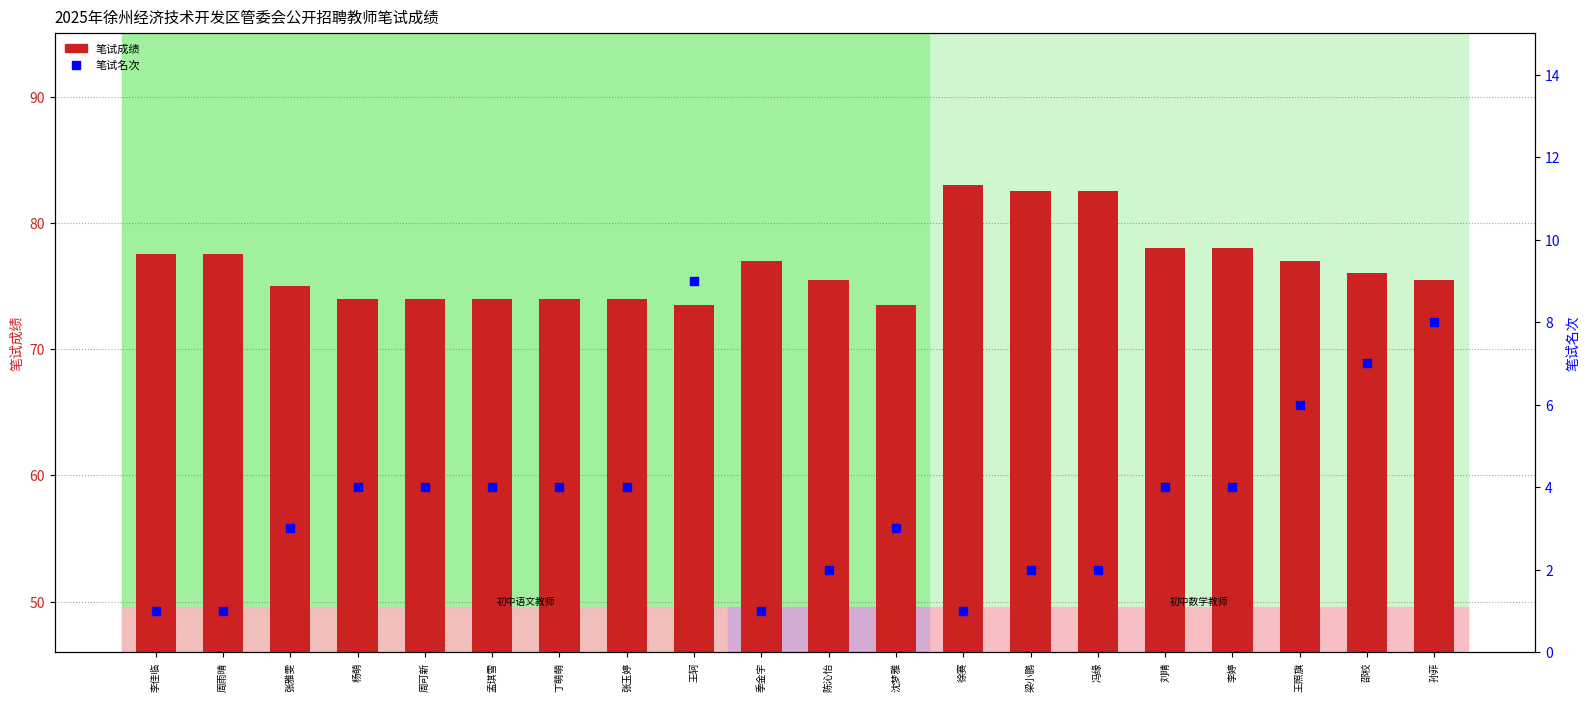

What are all the series names shown in the legend?

笔试成绩, 笔试名次